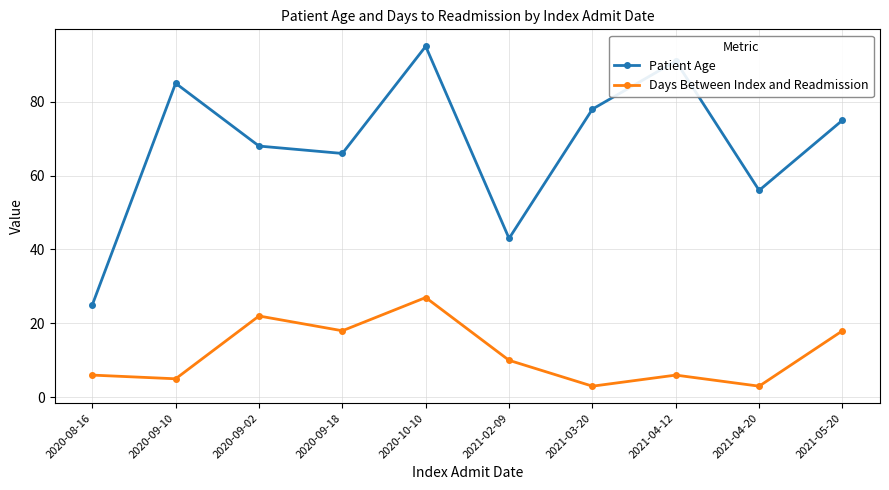

In Patient Age, how many points are higher than both neighbors (excluding endpoints)?

3